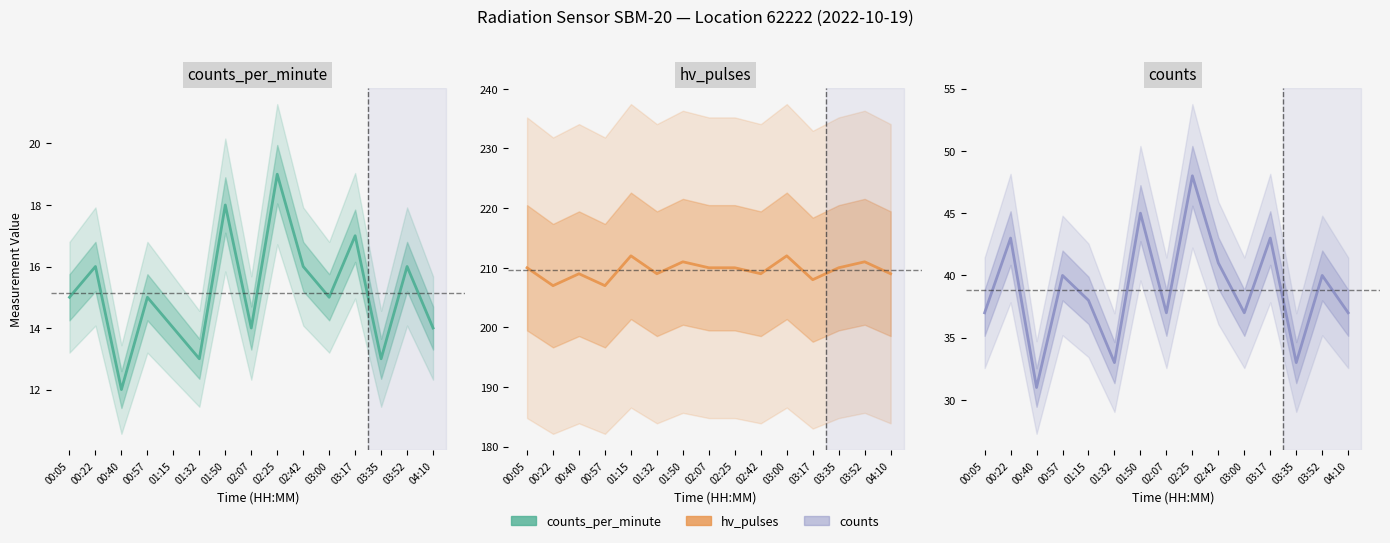

Between 02:42 and 04:10, which series saw the biggest shift?

counts